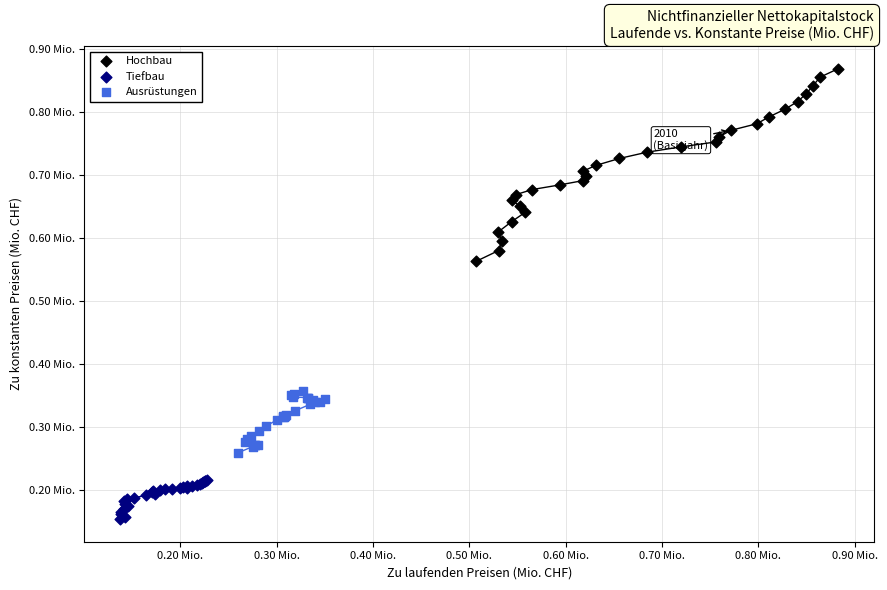

What are all the series names shown in the legend?

Hochbau, Tiefbau, Ausrüstungen